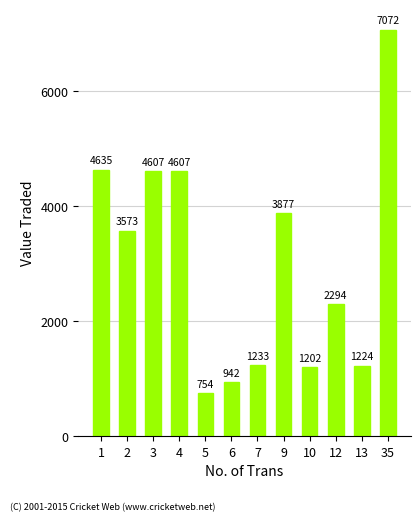

What is the ratio of the value at 10 to the value at 7?

1.0